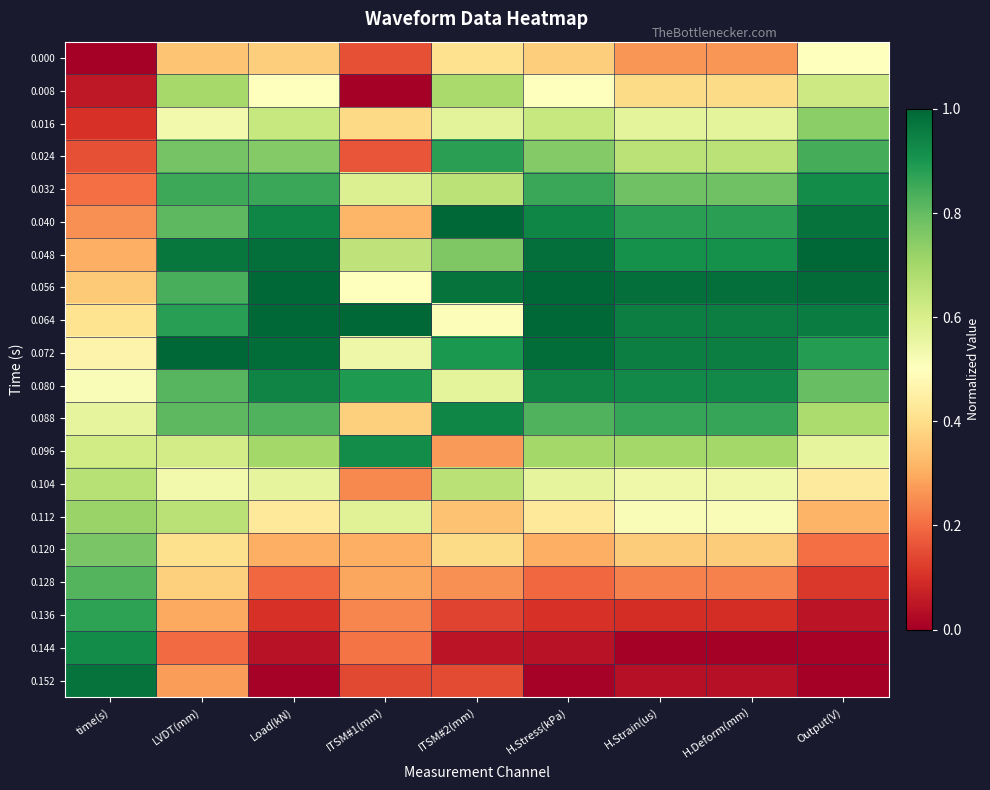

Reading right to left, list all the values displayed in this chart.

0.000: Output(V)=0.5	H.Deform(mm)=0.3	H.Strain(us)=0.3	H.Stress(kPa)=0.4	ITSM#2(mm)=0.4	ITSM#1(mm)=0.2	Load(kN)=0.4	LVDT(mm)=0.3	time(s)=0.0
0.008: Output(V)=0.6	H.Deform(mm)=0.4	H.Strain(us)=0.4	H.Stress(kPa)=0.5	ITSM#2(mm)=0.7	ITSM#1(mm)=0.0	Load(kN)=0.5	LVDT(mm)=0.7	time(s)=0.1
0.016: Output(V)=0.7	H.Deform(mm)=0.6	H.Strain(us)=0.6	H.Stress(kPa)=0.6	ITSM#2(mm)=0.6	ITSM#1(mm)=0.4	Load(kN)=0.6	LVDT(mm)=0.5	time(s)=0.1
0.024: Output(V)=0.8	H.Deform(mm)=0.7	H.Strain(us)=0.7	H.Stress(kPa)=0.8	ITSM#2(mm)=0.9	ITSM#1(mm)=0.2	Load(kN)=0.8	LVDT(mm)=0.8	time(s)=0.2
0.032: Output(V)=0.9	H.Deform(mm)=0.8	H.Strain(us)=0.8	H.Stress(kPa)=0.9	ITSM#2(mm)=0.7	ITSM#1(mm)=0.6	Load(kN)=0.9	LVDT(mm)=0.9	time(s)=0.2
0.040: Output(V)=1.0	H.Deform(mm)=0.9	H.Strain(us)=0.9	H.Stress(kPa)=0.9	ITSM#2(mm)=1.0	ITSM#1(mm)=0.3	Load(kN)=0.9	LVDT(mm)=0.8	time(s)=0.3
0.048: Output(V)=1.0	H.Deform(mm)=0.9	H.Strain(us)=0.9	H.Stress(kPa)=1.0	ITSM#2(mm)=0.8	ITSM#1(mm)=0.7	Load(kN)=1.0	LVDT(mm)=1.0	time(s)=0.3
0.056: Output(V)=1.0	H.Deform(mm)=1.0	H.Strain(us)=1.0	H.Stress(kPa)=1.0	ITSM#2(mm)=1.0	ITSM#1(mm)=0.5	Load(kN)=1.0	LVDT(mm)=0.8	time(s)=0.4
0.064: Output(V)=1.0	H.Deform(mm)=1.0	H.Strain(us)=1.0	H.Stress(kPa)=1.0	ITSM#2(mm)=0.5	ITSM#1(mm)=1.0	Load(kN)=1.0	LVDT(mm)=0.9	time(s)=0.4
0.072: Output(V)=0.9	H.Deform(mm)=1.0	H.Strain(us)=1.0	H.Stress(kPa)=1.0	ITSM#2(mm)=0.9	ITSM#1(mm)=0.5	Load(kN)=1.0	LVDT(mm)=1.0	time(s)=0.5
0.080: Output(V)=0.8	H.Deform(mm)=0.9	H.Strain(us)=0.9	H.Stress(kPa)=0.9	ITSM#2(mm)=0.6	ITSM#1(mm)=0.9	Load(kN)=0.9	LVDT(mm)=0.8	time(s)=0.5
0.088: Output(V)=0.7	H.Deform(mm)=0.9	H.Strain(us)=0.9	H.Stress(kPa)=0.8	ITSM#2(mm)=0.9	ITSM#1(mm)=0.4	Load(kN)=0.8	LVDT(mm)=0.8	time(s)=0.6
0.096: Output(V)=0.6	H.Deform(mm)=0.7	H.Strain(us)=0.7	H.Stress(kPa)=0.7	ITSM#2(mm)=0.3	ITSM#1(mm)=0.9	Load(kN)=0.7	LVDT(mm)=0.6	time(s)=0.6
0.104: Output(V)=0.4	H.Deform(mm)=0.5	H.Strain(us)=0.5	H.Stress(kPa)=0.6	ITSM#2(mm)=0.7	ITSM#1(mm)=0.2	Load(kN)=0.6	LVDT(mm)=0.5	time(s)=0.7
0.112: Output(V)=0.3	H.Deform(mm)=0.5	H.Strain(us)=0.5	H.Stress(kPa)=0.4	ITSM#2(mm)=0.3	ITSM#1(mm)=0.6	Load(kN)=0.4	LVDT(mm)=0.7	time(s)=0.7
0.120: Output(V)=0.2	H.Deform(mm)=0.4	H.Strain(us)=0.4	H.Stress(kPa)=0.3	ITSM#2(mm)=0.4	ITSM#1(mm)=0.3	Load(kN)=0.3	LVDT(mm)=0.4	time(s)=0.8
0.128: Output(V)=0.1	H.Deform(mm)=0.2	H.Strain(us)=0.2	H.Stress(kPa)=0.2	ITSM#2(mm)=0.3	ITSM#1(mm)=0.3	Load(kN)=0.2	LVDT(mm)=0.4	time(s)=0.8
0.136: Output(V)=0.0	H.Deform(mm)=0.1	H.Strain(us)=0.1	H.Stress(kPa)=0.1	ITSM#2(mm)=0.1	ITSM#1(mm)=0.2	Load(kN)=0.1	LVDT(mm)=0.3	time(s)=0.9
0.144: Output(V)=0.0	H.Deform(mm)=0.0	H.Strain(us)=0.0	H.Stress(kPa)=0.0	ITSM#2(mm)=0.0	ITSM#1(mm)=0.2	Load(kN)=0.0	LVDT(mm)=0.2	time(s)=0.9
0.152: Output(V)=0.0	H.Deform(mm)=0.0	H.Strain(us)=0.0	H.Stress(kPa)=0.0	ITSM#2(mm)=0.1	ITSM#1(mm)=0.1	Load(kN)=0.0	LVDT(mm)=0.3	time(s)=1.0